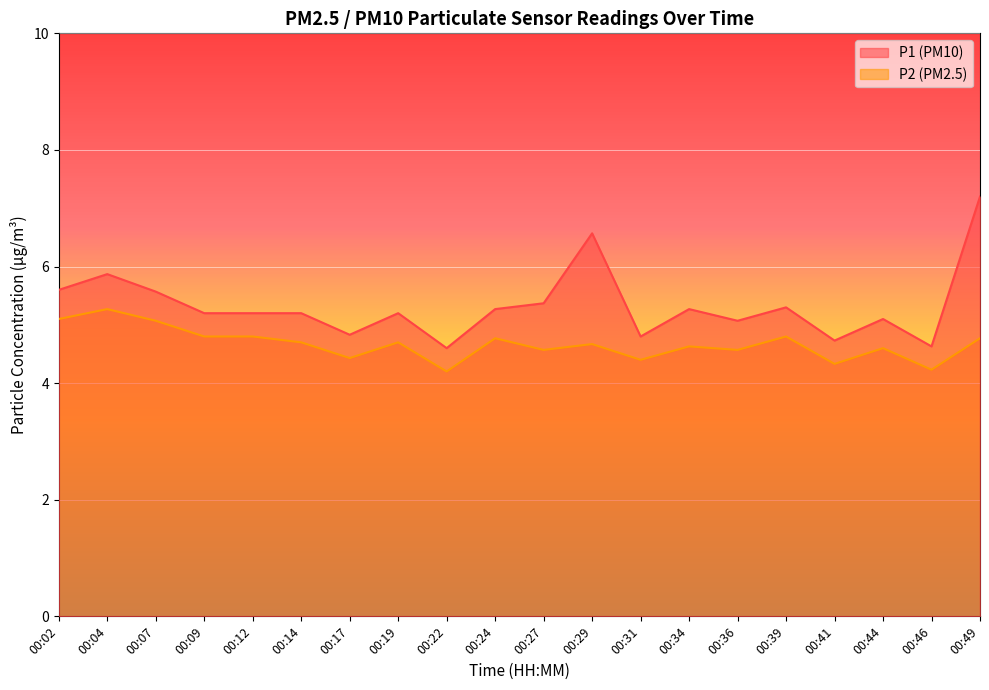

True or false: P1 has more than 0 interior local peaks.

True